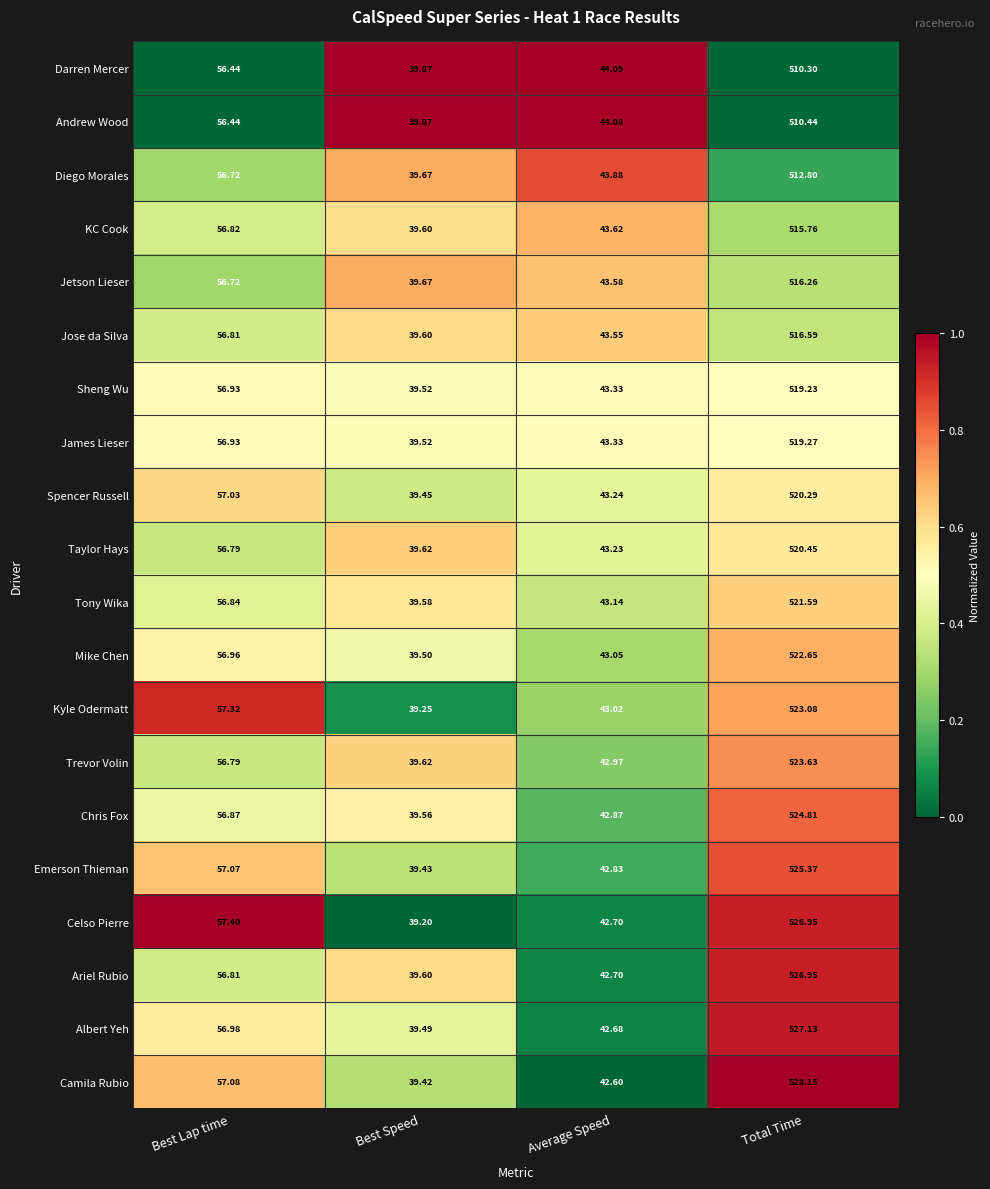

Rank the categories by Camila Rubio value from lowest to highest.

Best Speed, Average Speed, Best Lap time, Total Time